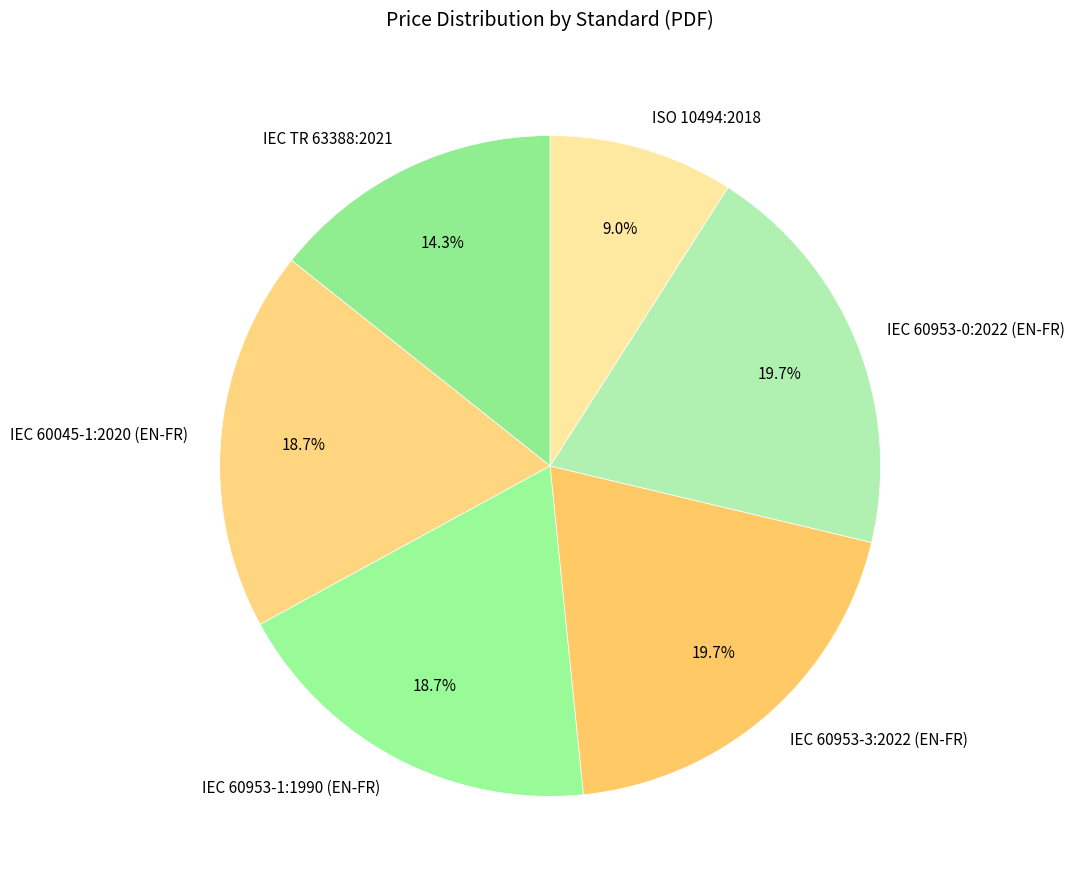

To the nearest percent, what portion does IEC TR 63388:2021 represent?

14%